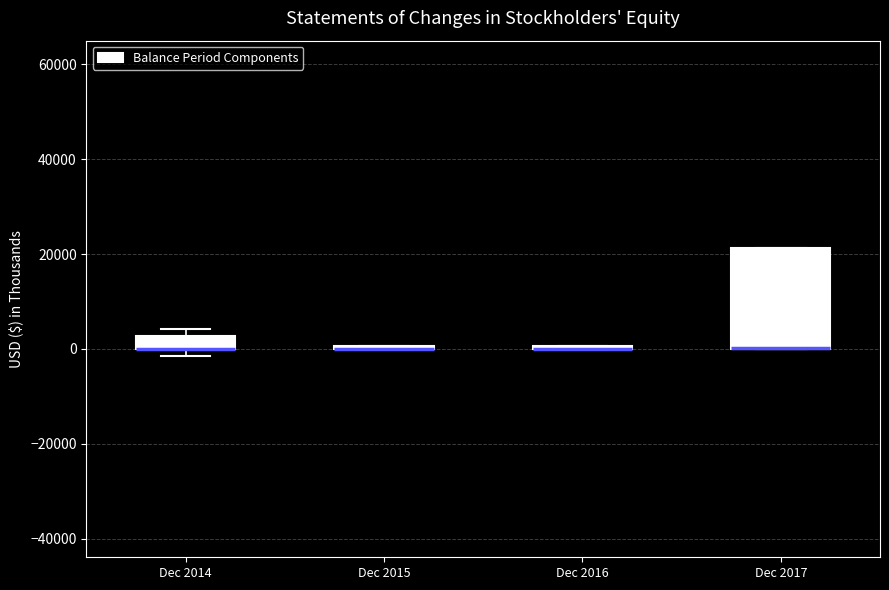

Which box is the tallest, from its lower edge to its upper edge?

Dec 2017